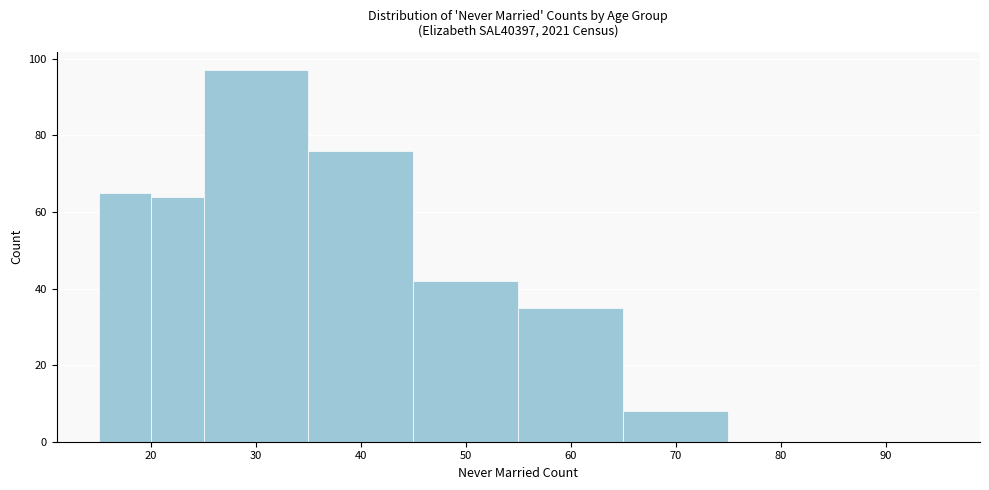

What is the height of the bar covering 35 to 45 on the x-axis? The values are not printed on the chart, so give them approximately, as read against the axis.

76